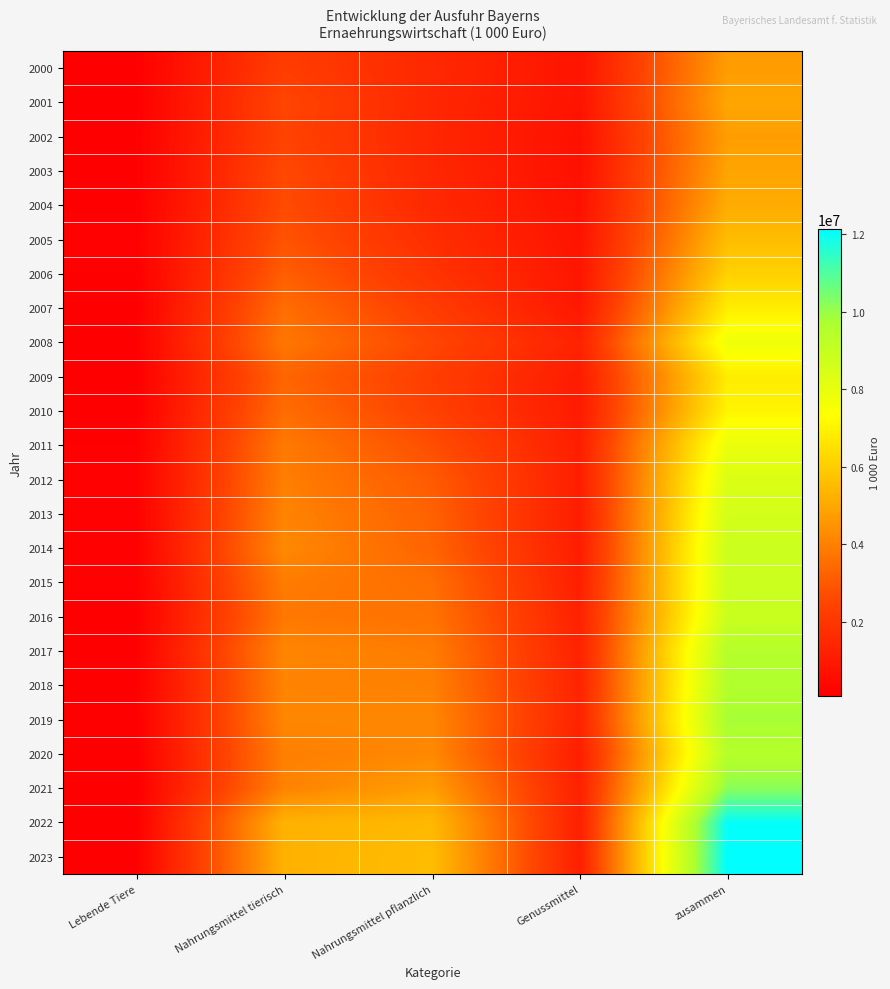

How many distinct data groups are displayed?

24